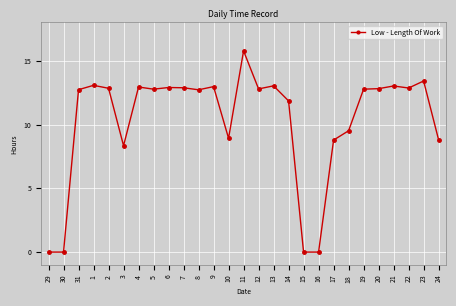

True or false: the data shows 18.2 at 22.

False